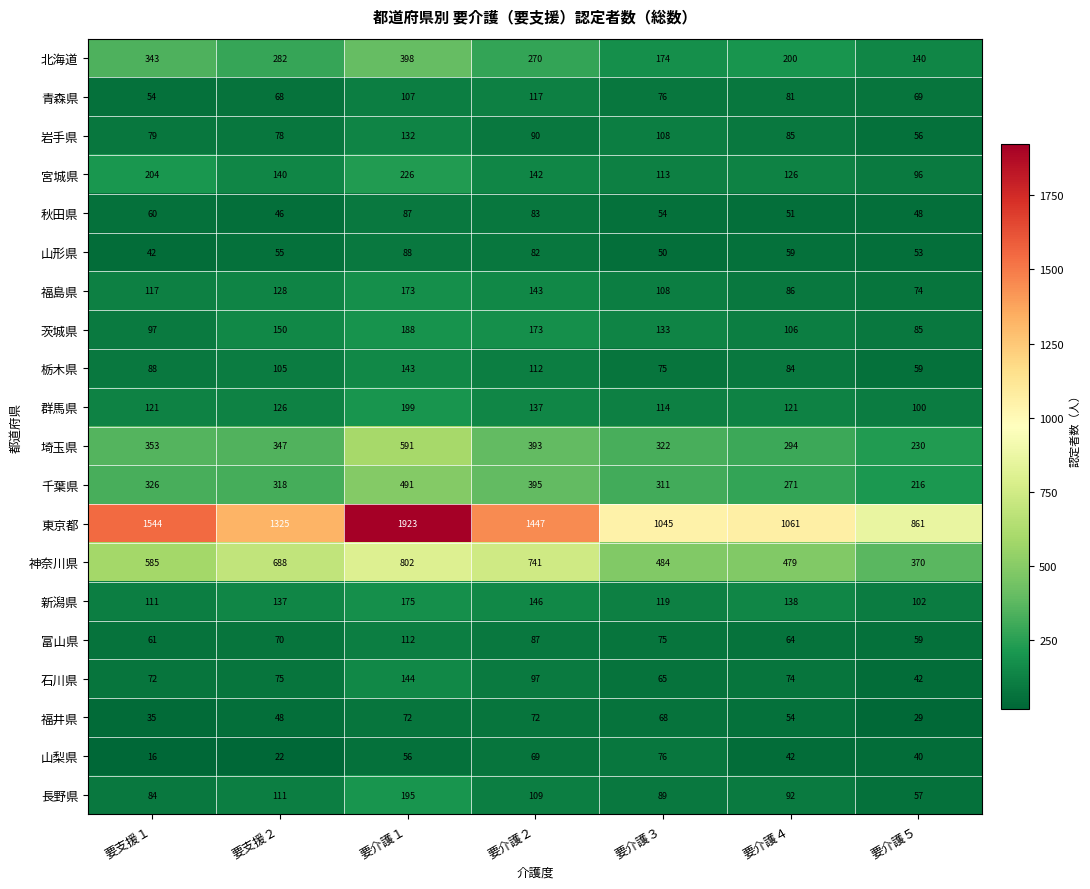

Rank the series at 要介護２ from lowest to highest value.

山梨県, 福井県, 山形県, 秋田県, 富山県, 岩手県, 石川県, 長野県, 栃木県, 青森県, 群馬県, 宮城県, 福島県, 新潟県, 茨城県, 北海道, 埼玉県, 千葉県, 神奈川県, 東京都